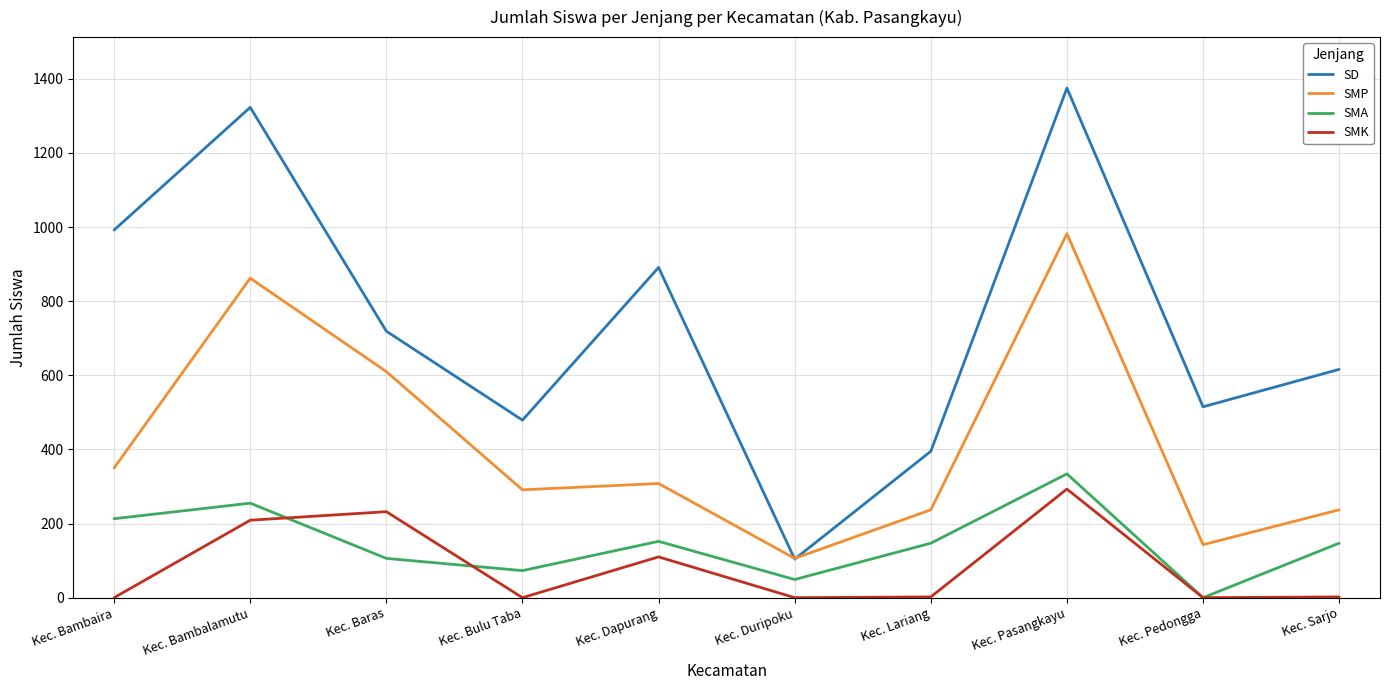

What is the greatest value displayed?

1375